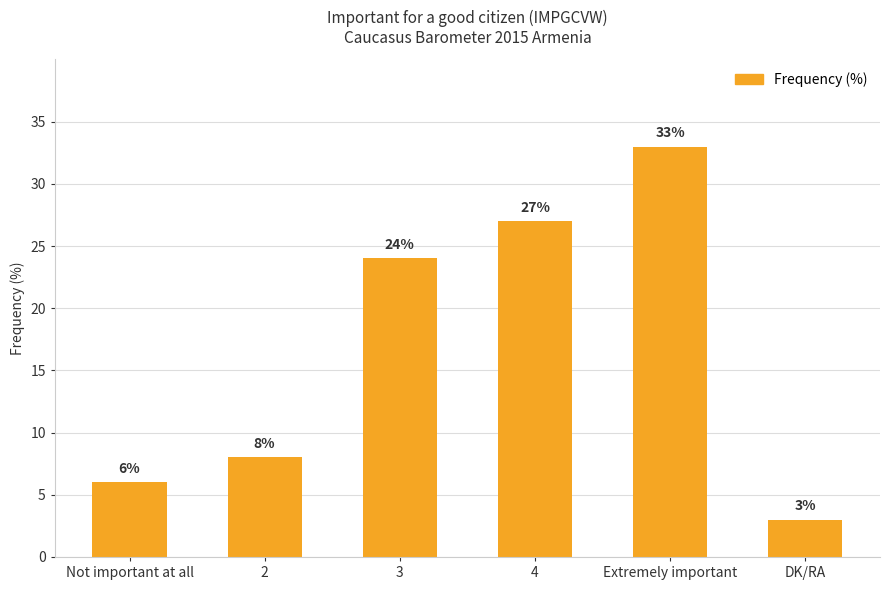

The value at DK/RA is 3. True or false?

True